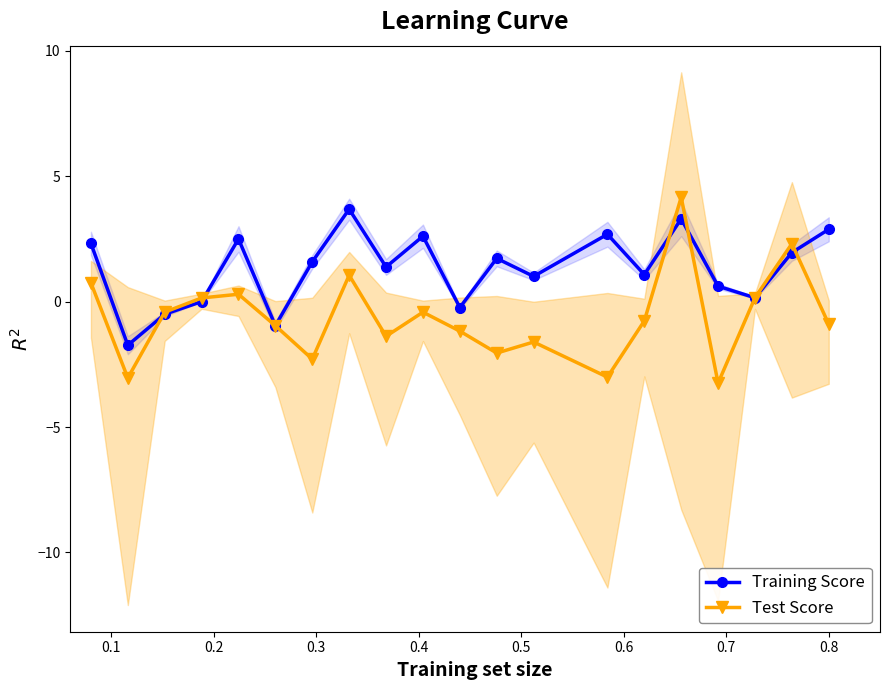

What is the value of the Test Score point at the 2nd from the left?

-3.0